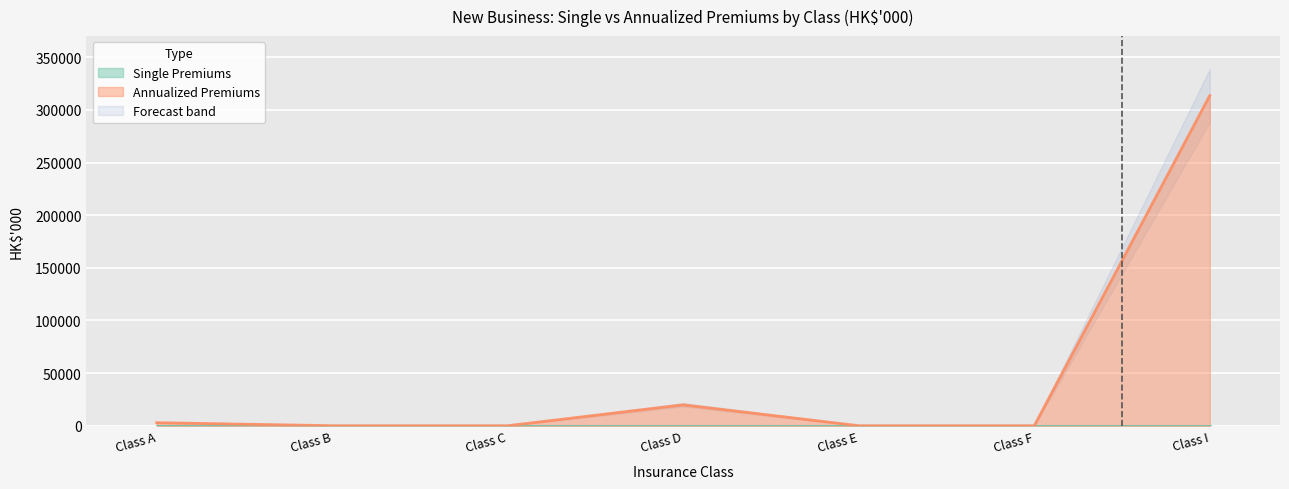

At which category does the data reach its first local peak?

Class D